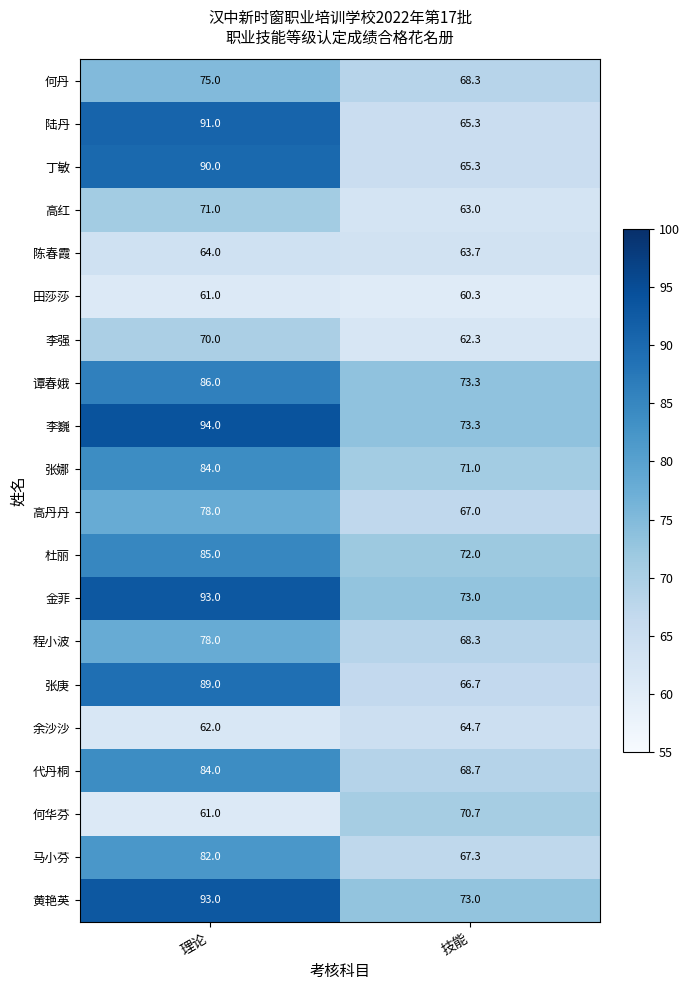

List the labels in order of 代丹桐 value, largest first.

理论, 技能